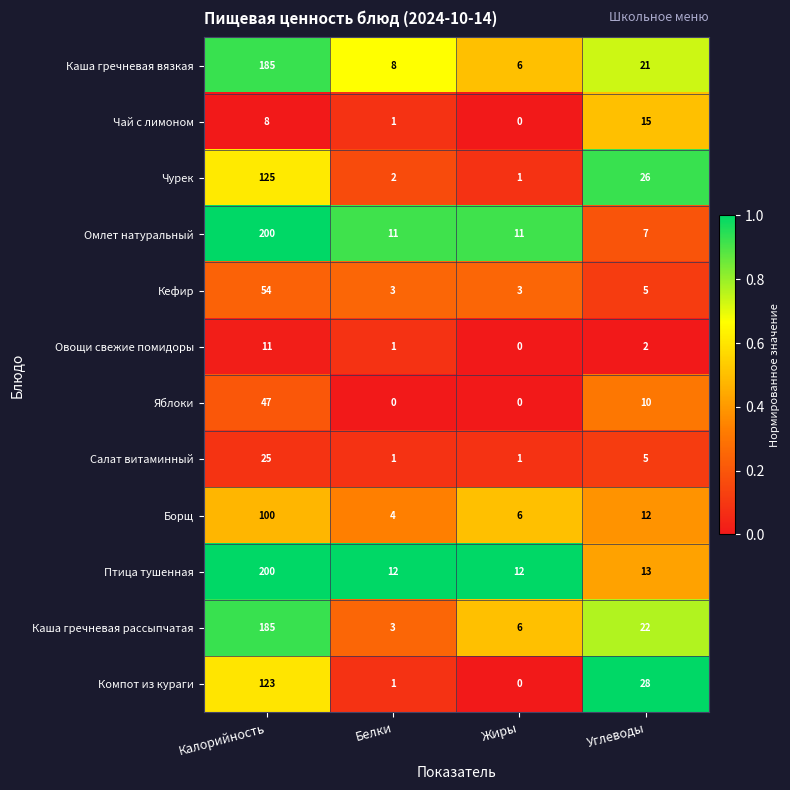

True or false: Птица тушенная has a value of 200 at Калорийность.

True